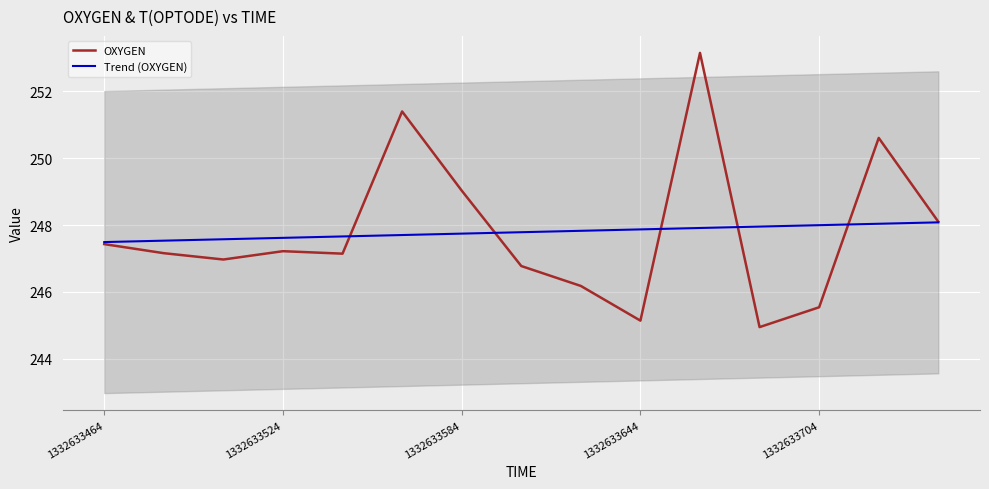

At which label does Trend (OXYGEN) reach its minimum?

1332633464